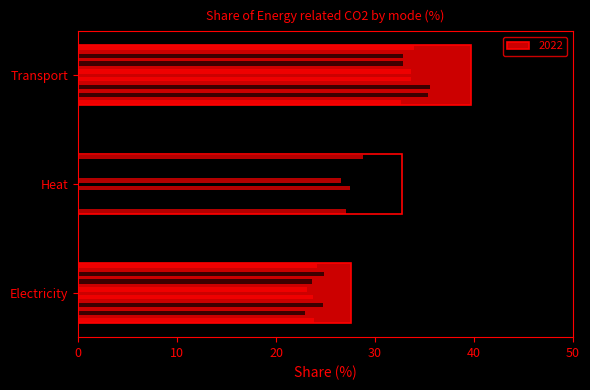

Which category has the highest value across all series?

Transport